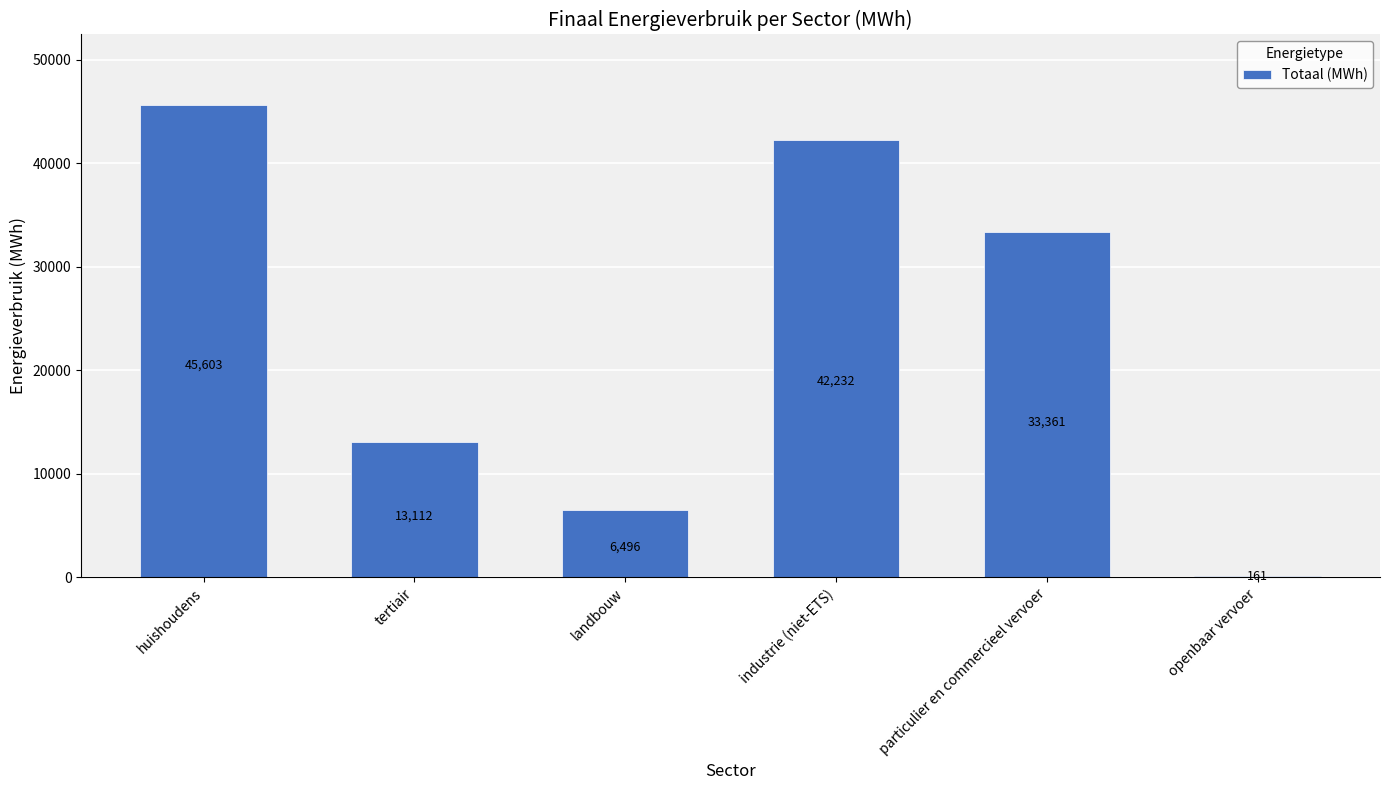

Between landbouw and tertiair, which is larger?

tertiair